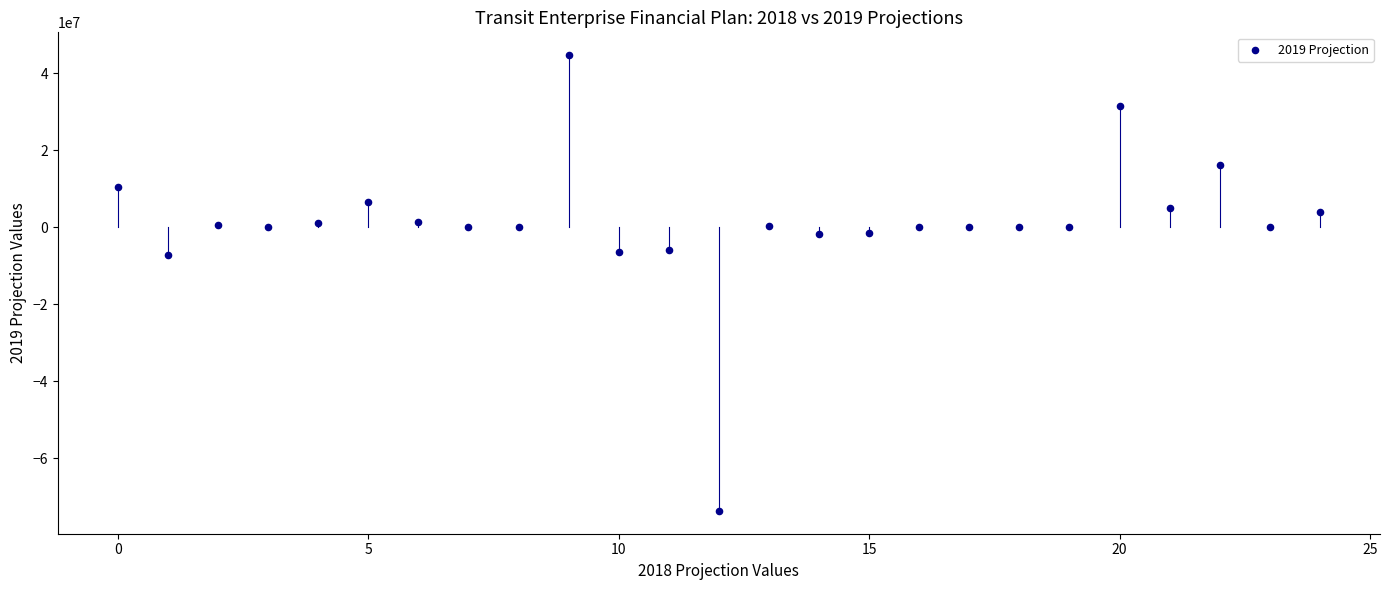

What is the range of Y values (max minus min)?

118323749.1